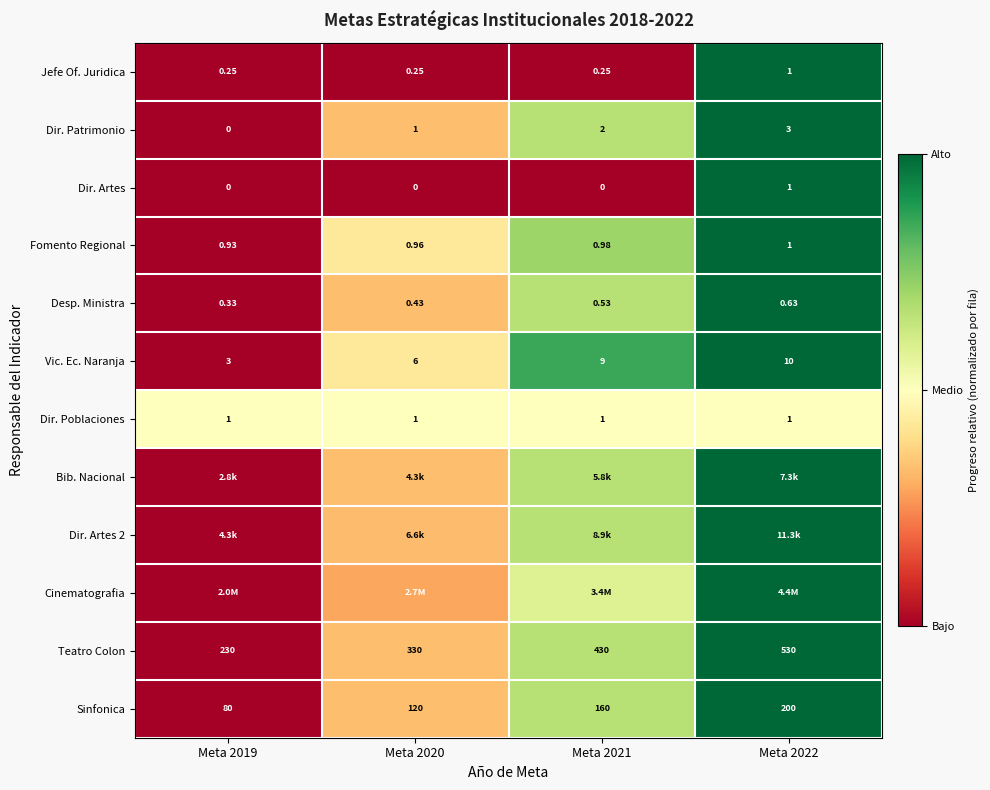

The value of Dir. Patrimonio at Meta 2020 is 0.6. True or false?

False